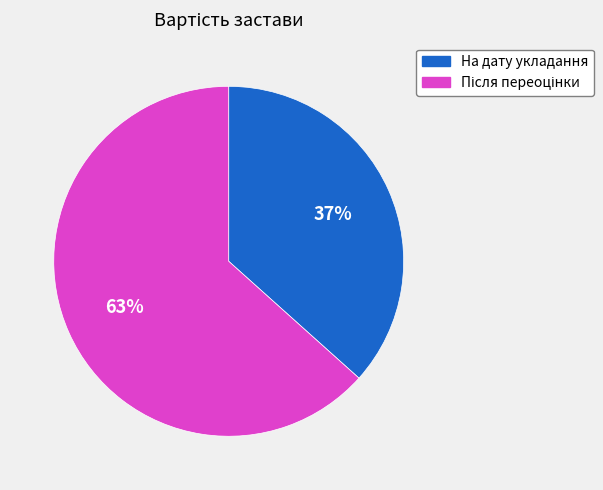

To the nearest percent, what is the average slice percentage?

50%